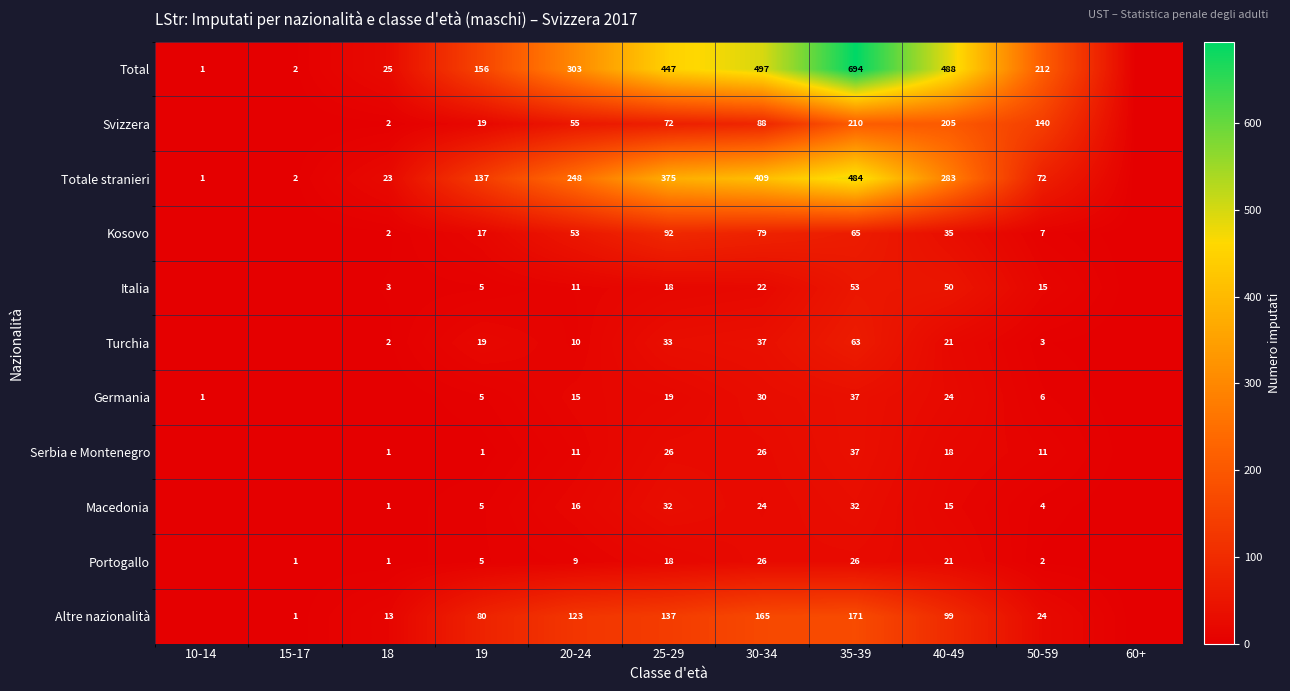

What is the difference between the highest and lowest values at 30-34?

475